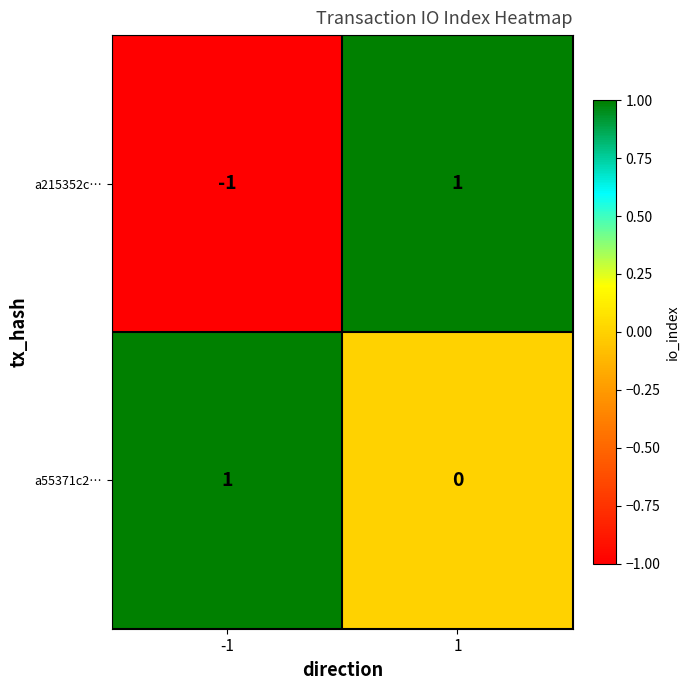

Which series has the largest range (max minus min)?

a215352c…